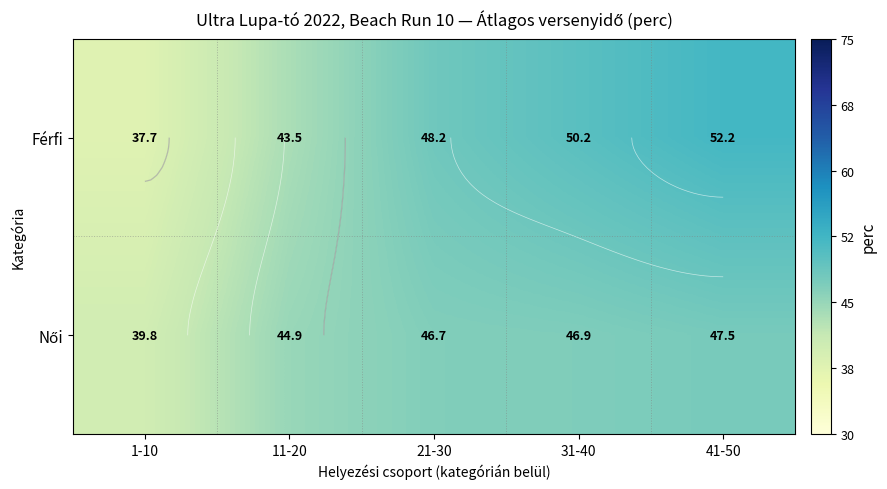

How many values in the Női series exceed 46?

3